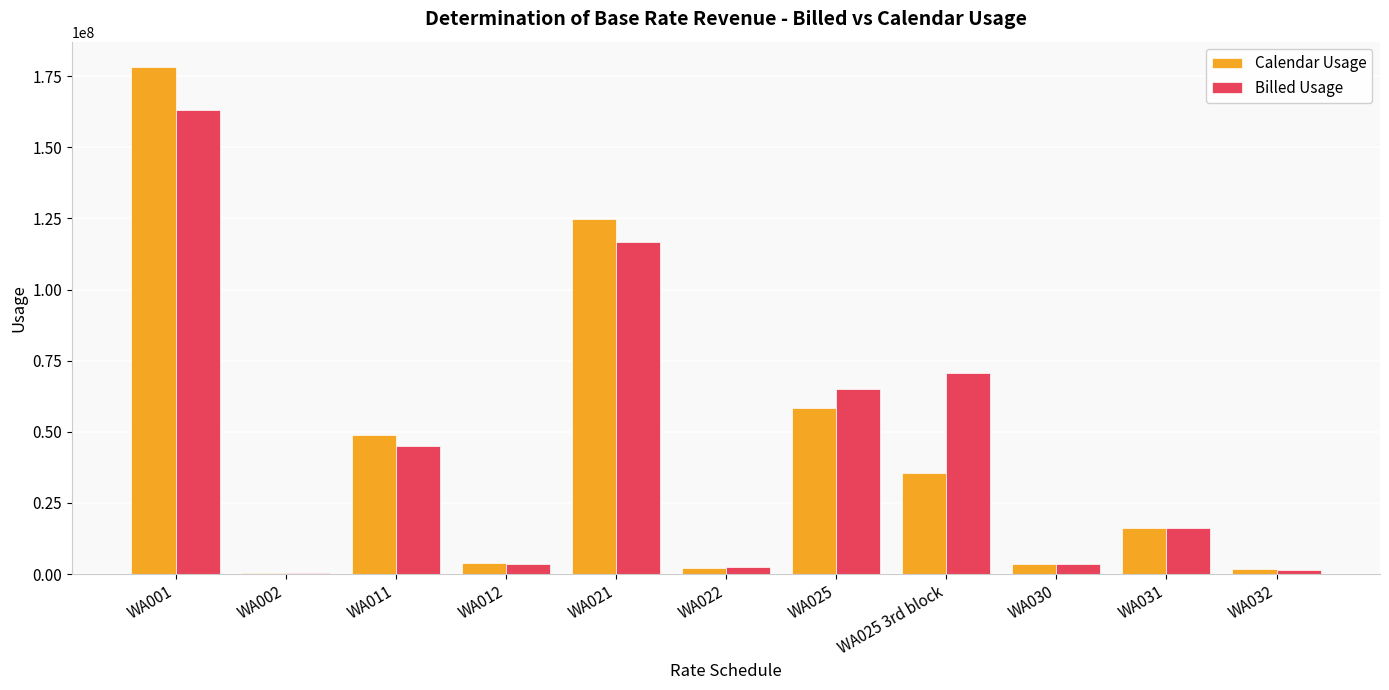

Is the value of Calendar Usage at WA031 greater than the value of Billed Usage at WA025 3rd block?

No